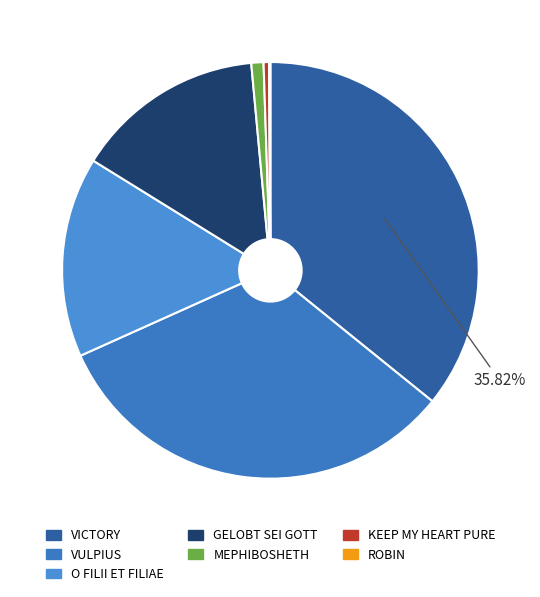

Rank the categories by value from highest to lowest.

VICTORY, VULPIUS, O FILII ET FILIAE, GELOBT SEI GOTT, MEPHIBOSHETH, KEEP MY HEART PURE, ROBIN